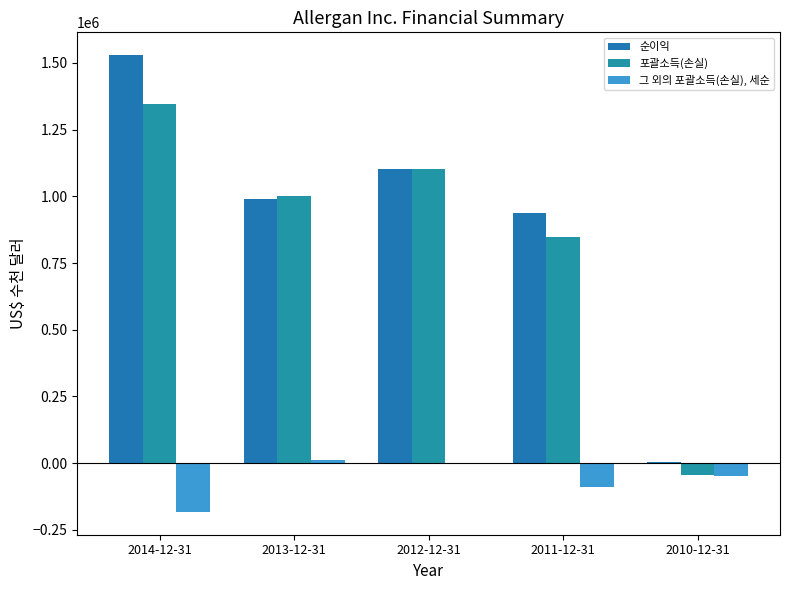

Reading left to right, extract all data points from this chart.

순이익: 2014-12-31=1528800	2013-12-31=988700	2012-12-31=1102500	2011-12-31=938100	2010-12-31=4900
포괄소득(손실): 2014-12-31=1346500	2013-12-31=1002600	2012-12-31=1100600	2011-12-31=848400	2010-12-31=-44400
그 외의 포괄소득(손실), 세순: 2014-12-31=-182300	2013-12-31=13900	2012-12-31=-1900	2011-12-31=-89700	2010-12-31=-49300